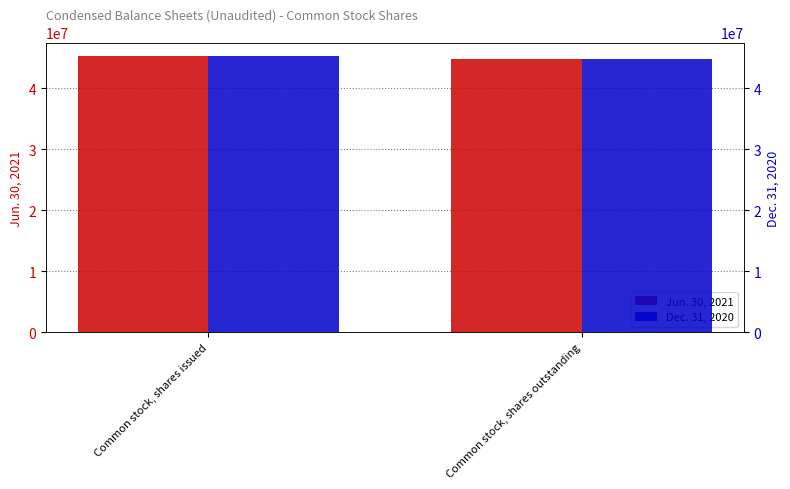

The Jun. 30, 2021 series shows 73716973 at Common stock, shares outstanding. True or false?

False